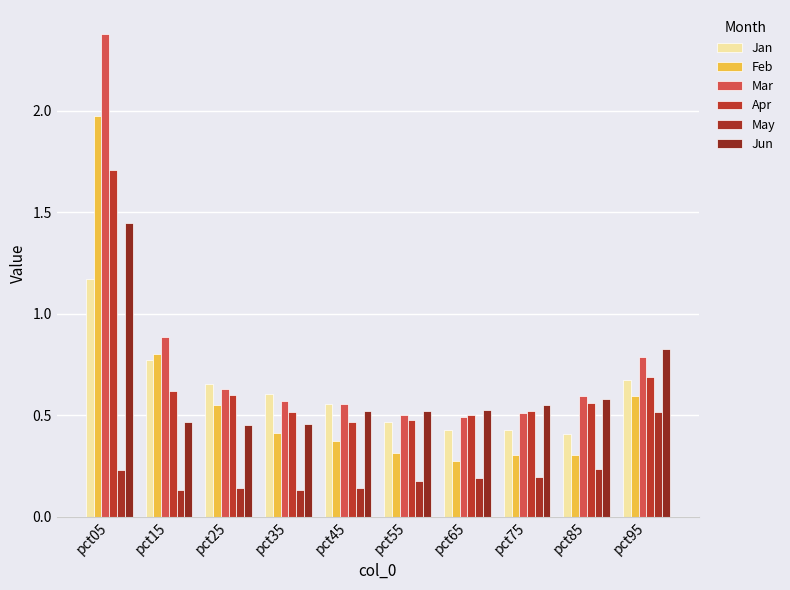

True or false: Mar has a value of 0.6 at pct85.

True